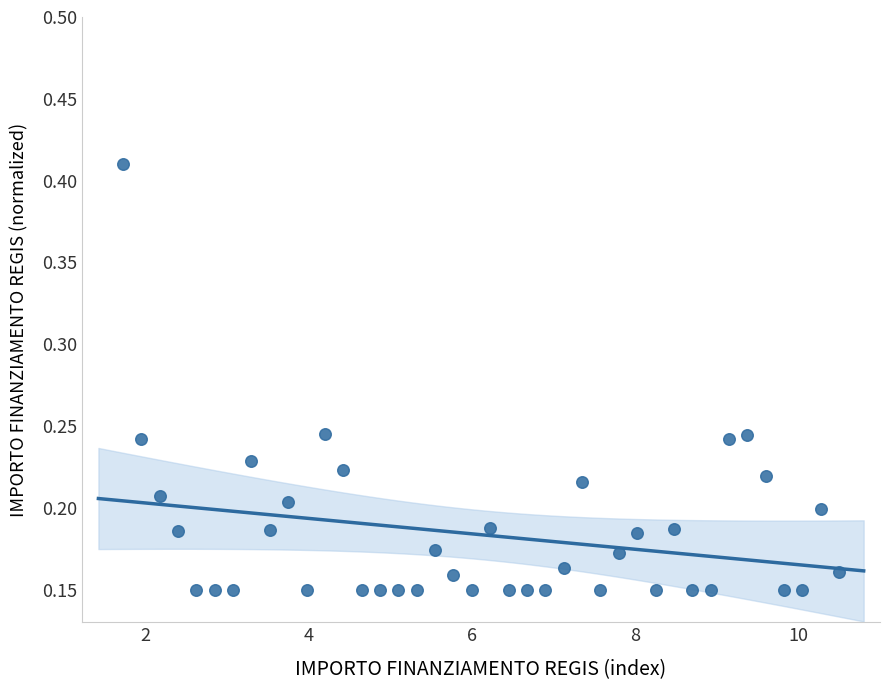

What is the range of X values (max minus min)?

8.8